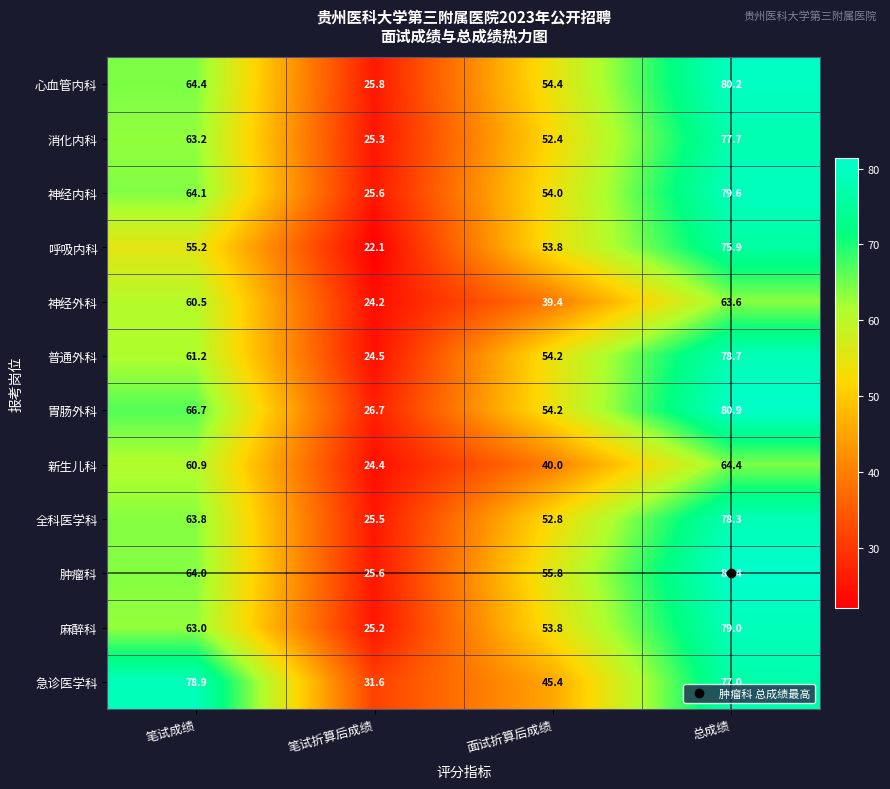

What is the total value across all series at 面试折算后成绩?

610.2